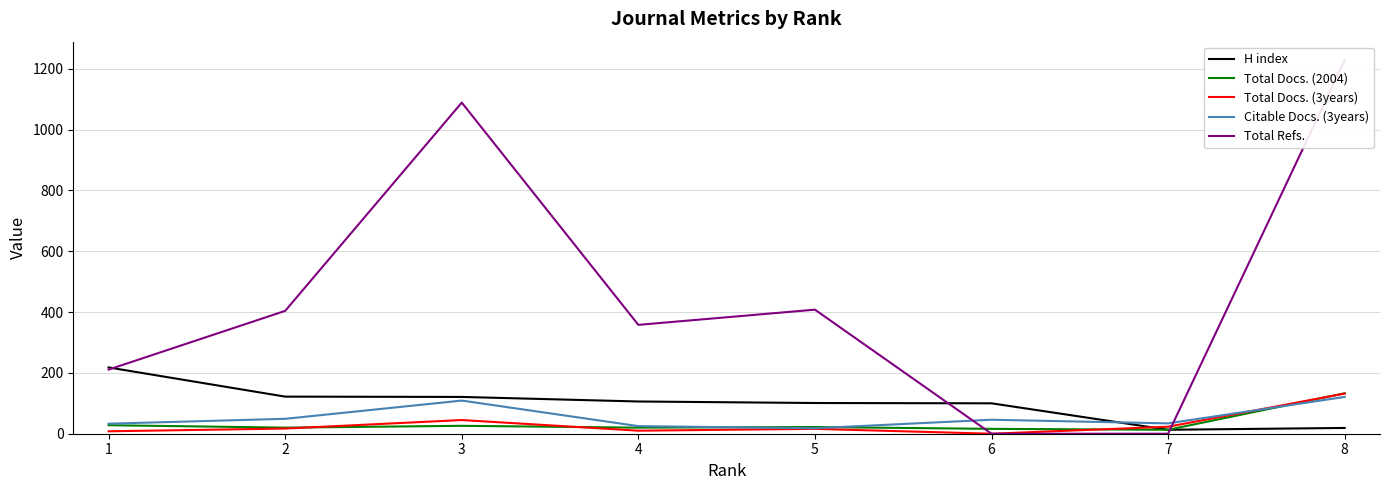

How many times do Total Docs. (2004) and Citable Docs. (3years) cross each other?

3